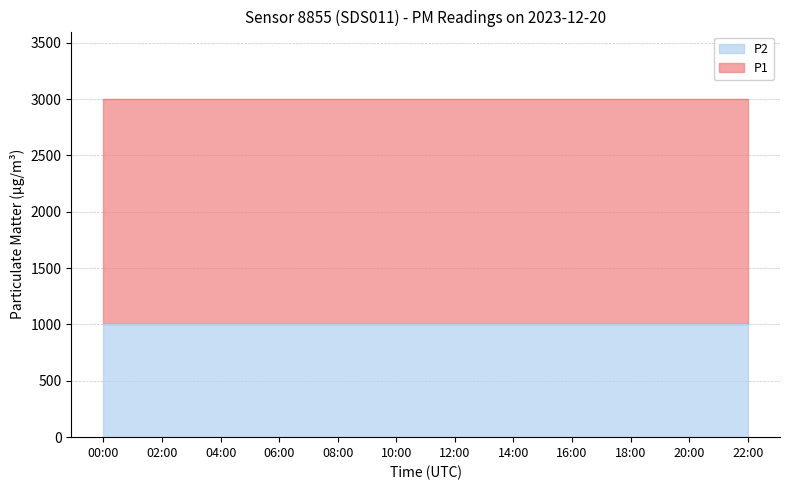

The P2 series shows 999.9 at 00:00. True or false?

True